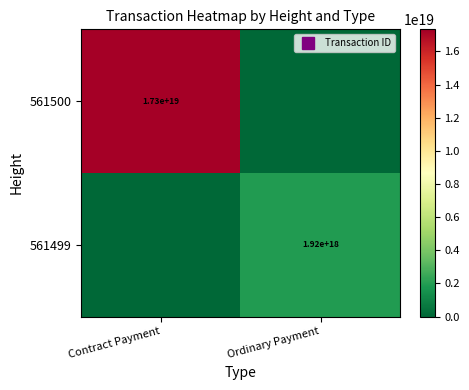

List the series in order of their peak value, lowest first.

561499, 561500